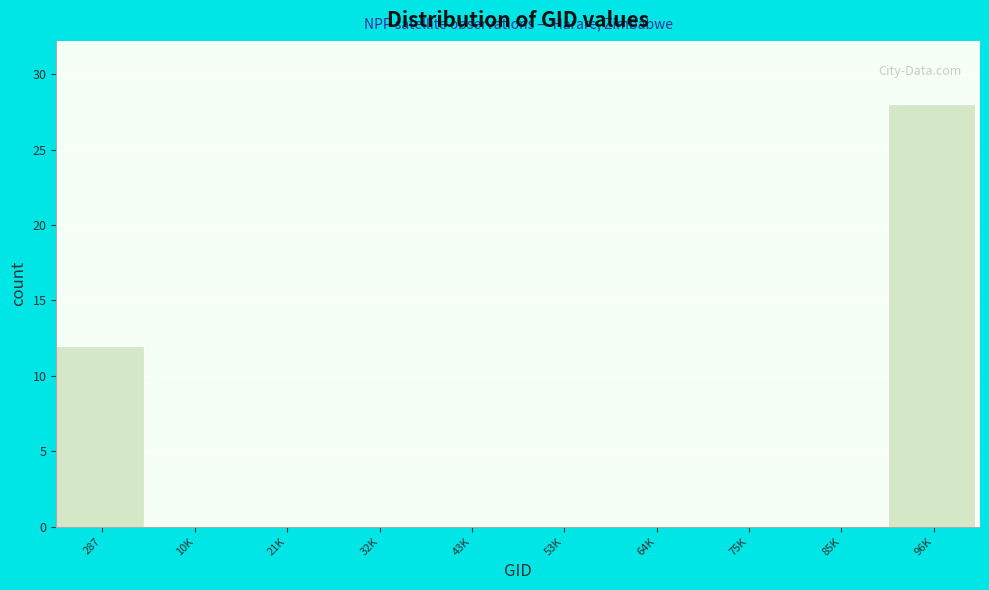

Reading left to right, what are all the values shown in this chart?

287=12	10K=0	21K=0	32K=0	43K=0	53K=0	64K=0	75K=0	85K=0	96K=28